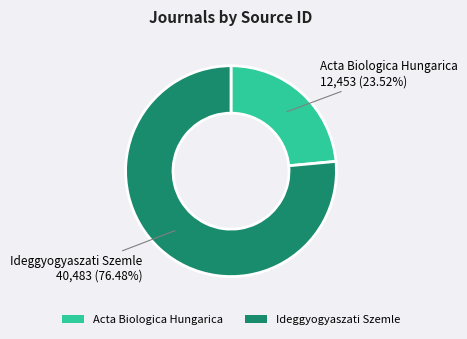

True or false: Acta Biologica Hungarica accounts for 24% of the total.

True